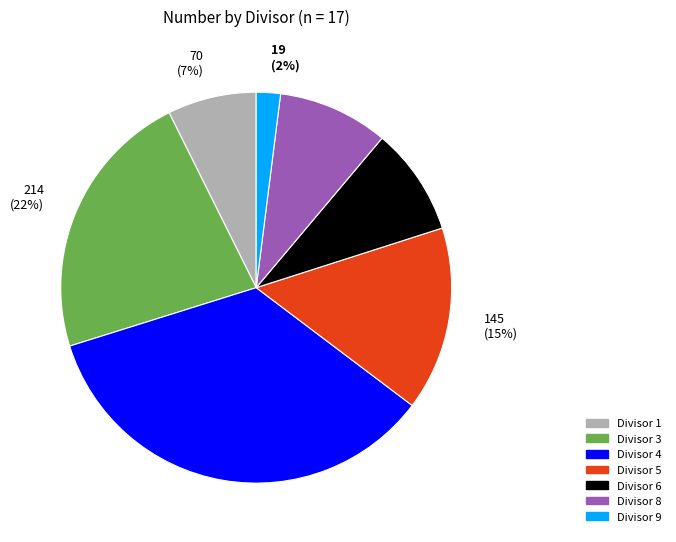

Is there any slice that represents more than half of the pie?

No